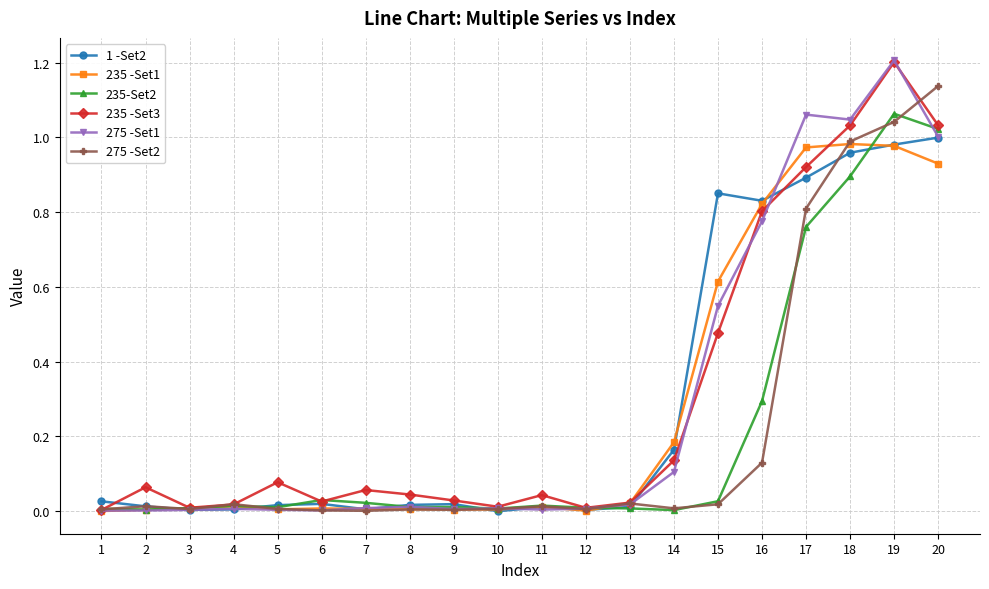

Which series ends up on top after the final intersection of 235 -Set3 and 275 -Set2?

275 -Set2